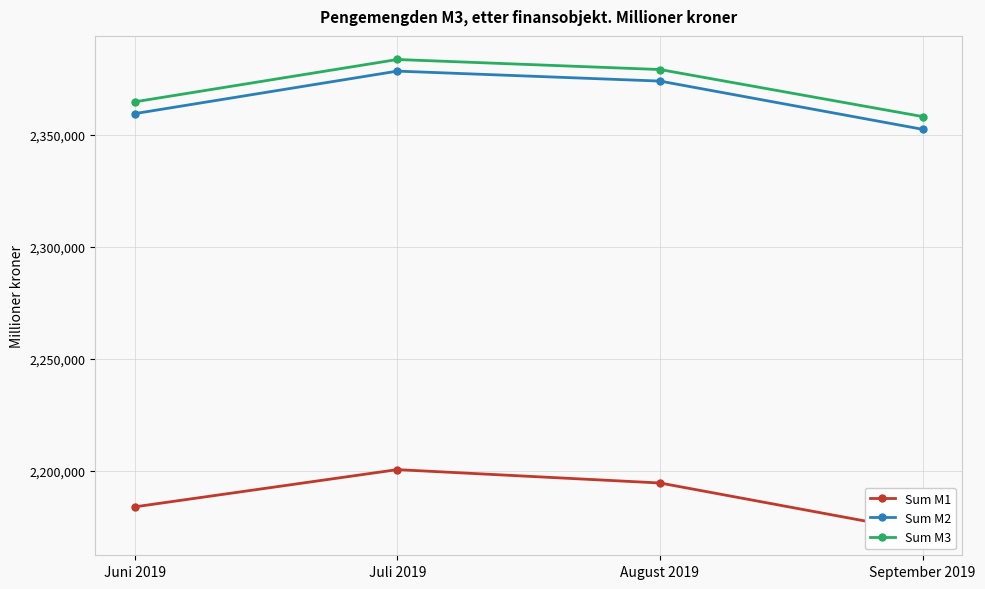

List the labels in order of Sum M3 value, smallest first.

September 2019, Juni 2019, August 2019, Juli 2019